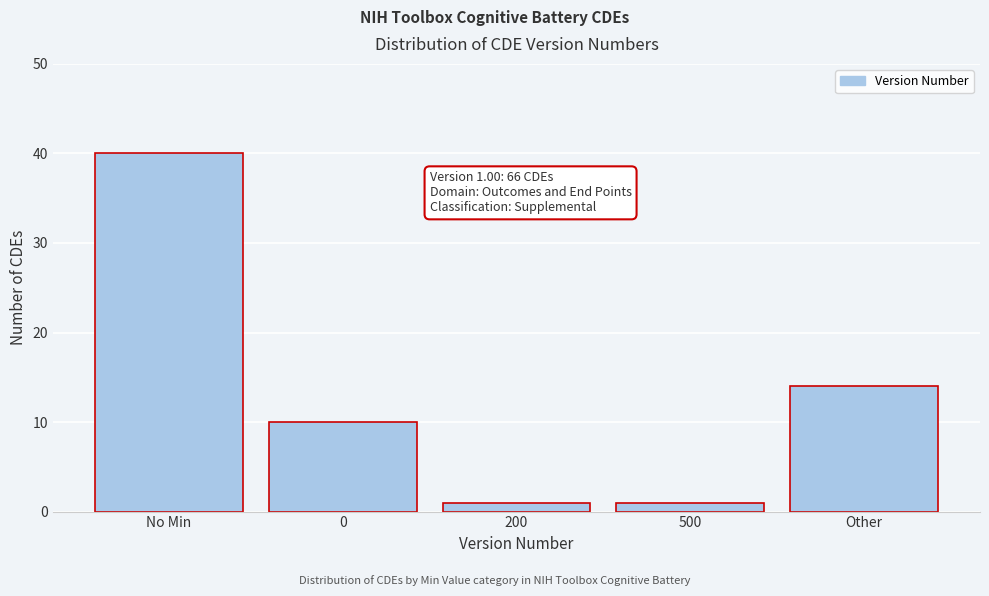

Reading left to right, transcribe all the data shown in this chart.

40	10	1	1	14